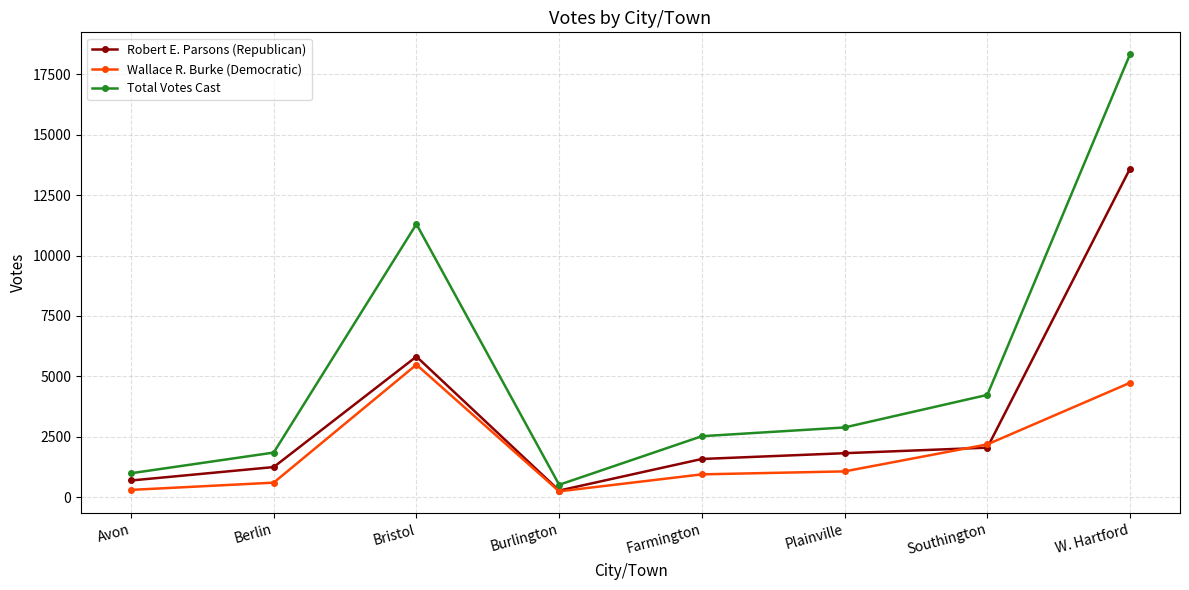

How many data points in Wallace R. Burke (Democratic) are less than 1066?

4